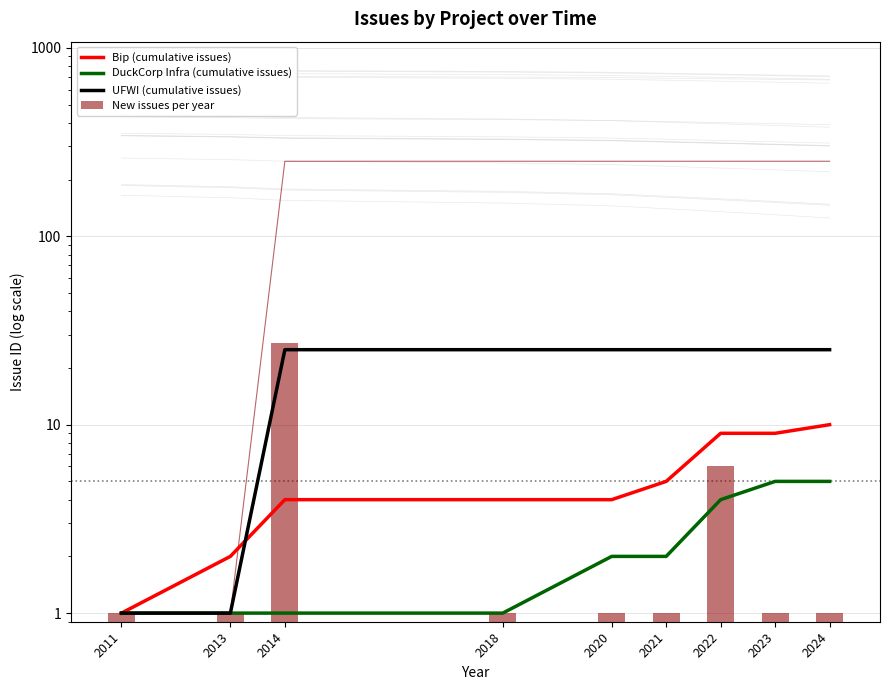

Read the UFWI (cumulative issues) value at 2021, to the nearest 5.

25